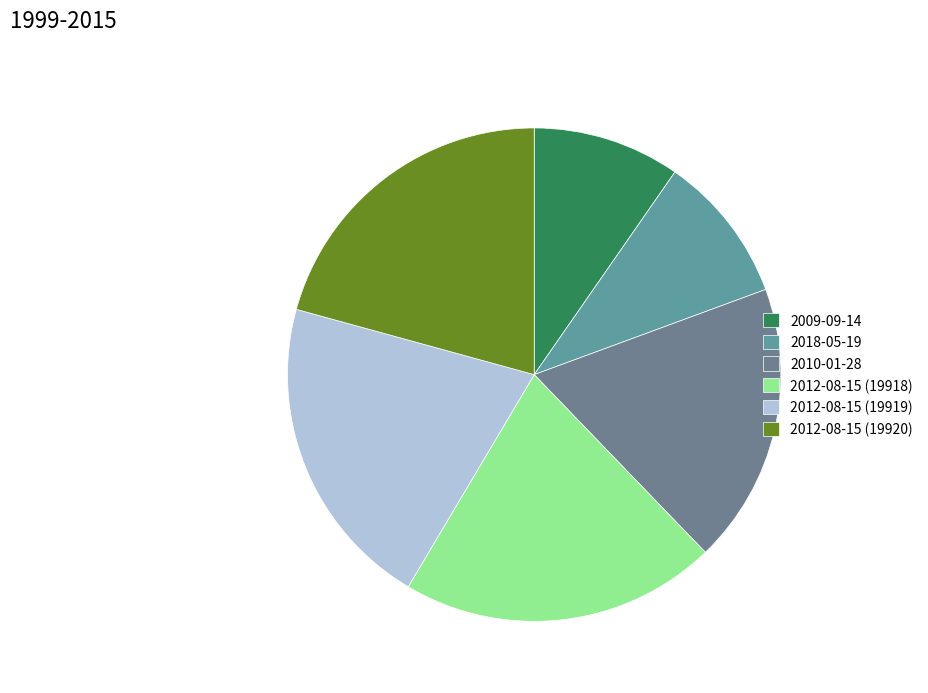

How many slices are in this pie chart?

6